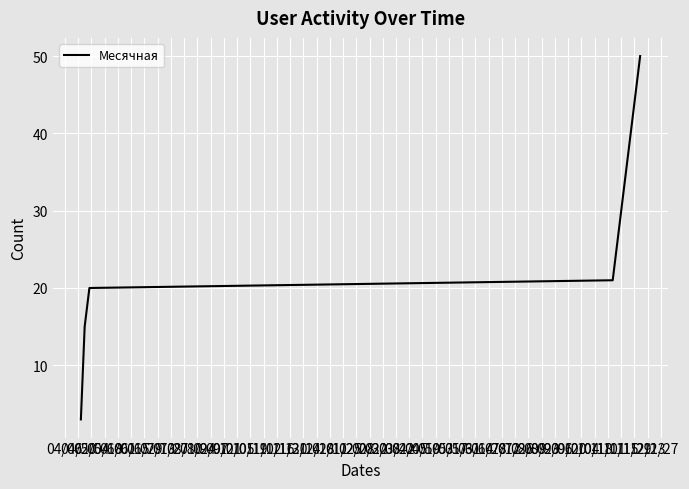

How many values are below 31?

20